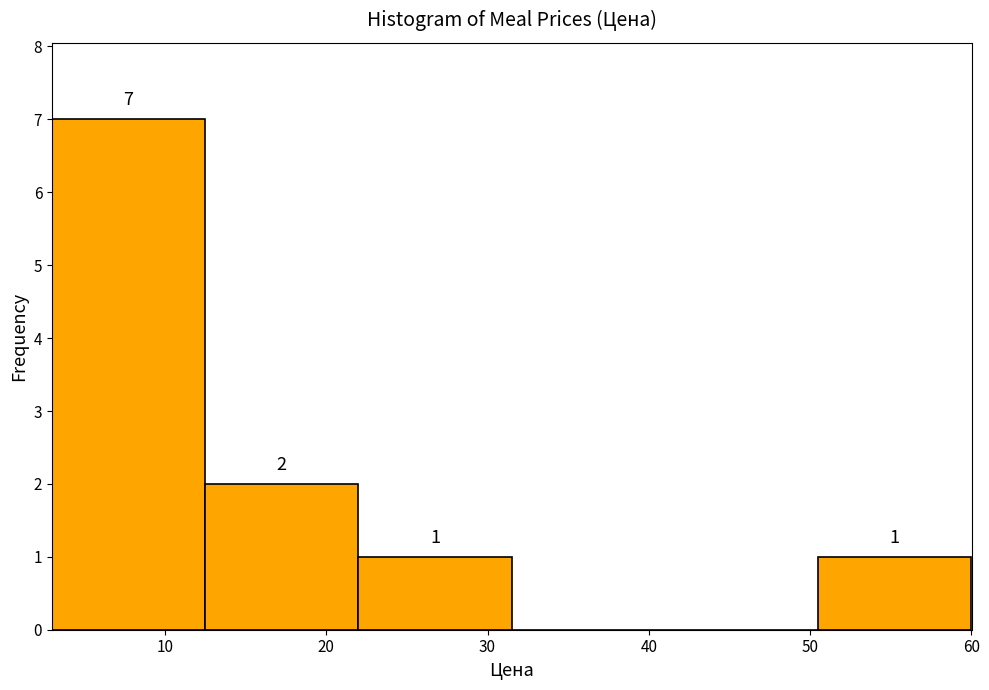

Which range on the x-axis has the tallest bar?

3.0 to 12.5